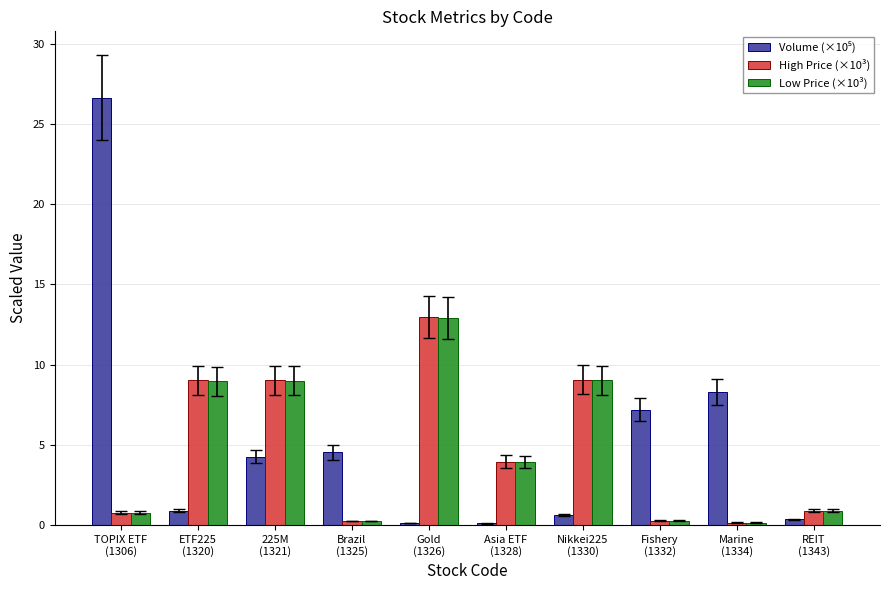

What is the difference between the maximum and minimum values in the High Price (×10³) series?

12.8